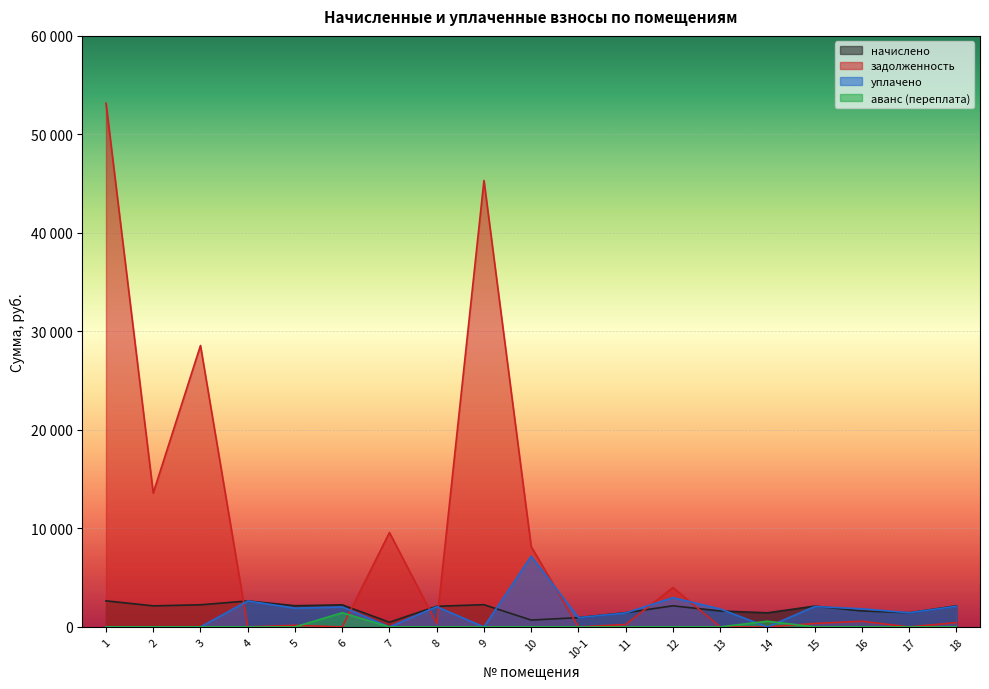

What is the label of the 1st point from the left?

1